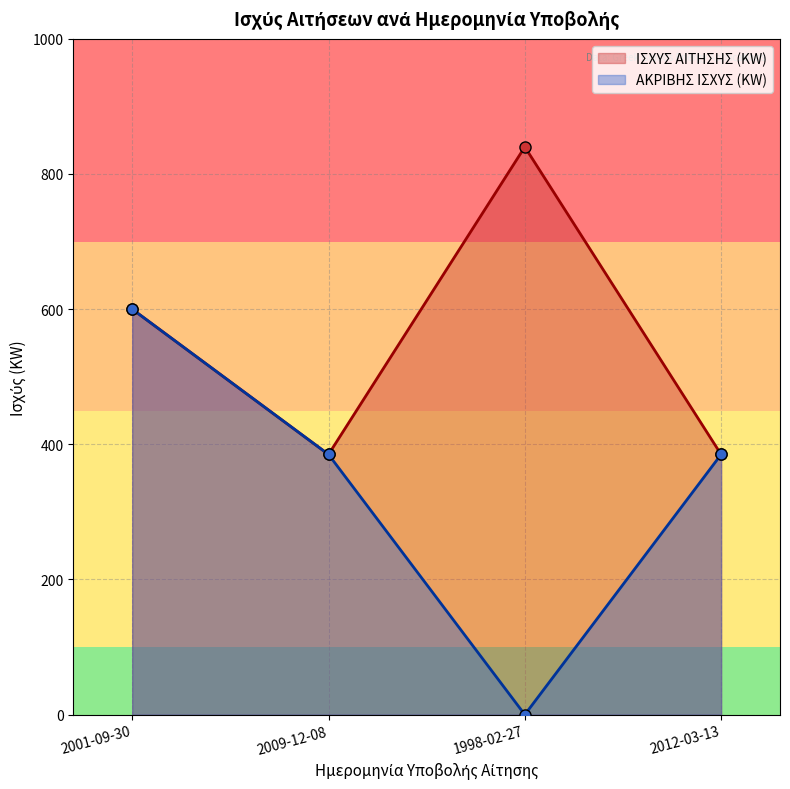

Reading left to right, extract all data points from this chart.

ΙΣΧΥΣ ΑΙΤΗΣΗΣ (KW): 600	385	840	385
ΑΚΡΙΒΗΣ ΙΣΧΥΣ (KW): 600	385	0	385